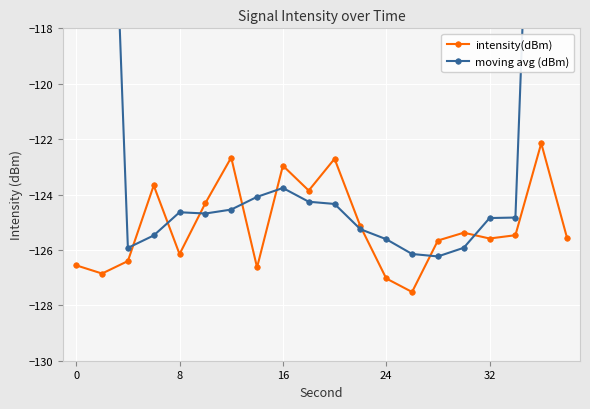

What is the lowest value of the intensity(dBm) series?

-127.5